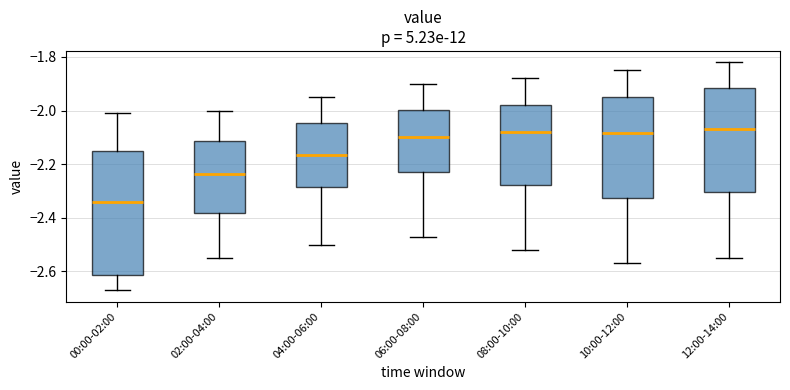

Comparing the boxes themselves (not the whiskers), which one is the tallest?

00:00-02:00